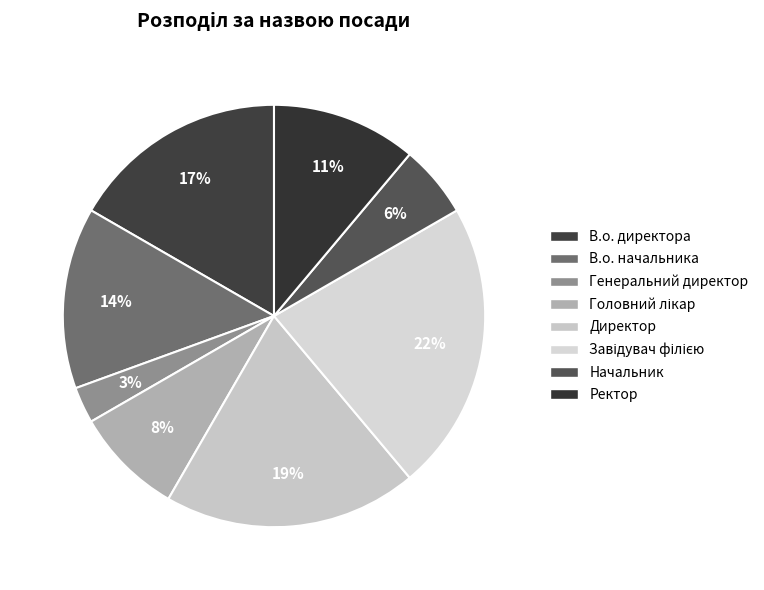

Rank the categories by value from lowest to highest.

Генеральний директор, Начальник, Головний лікар, Ректор, В.о. начальника, В.о. директора, Директор, Завідувач філією